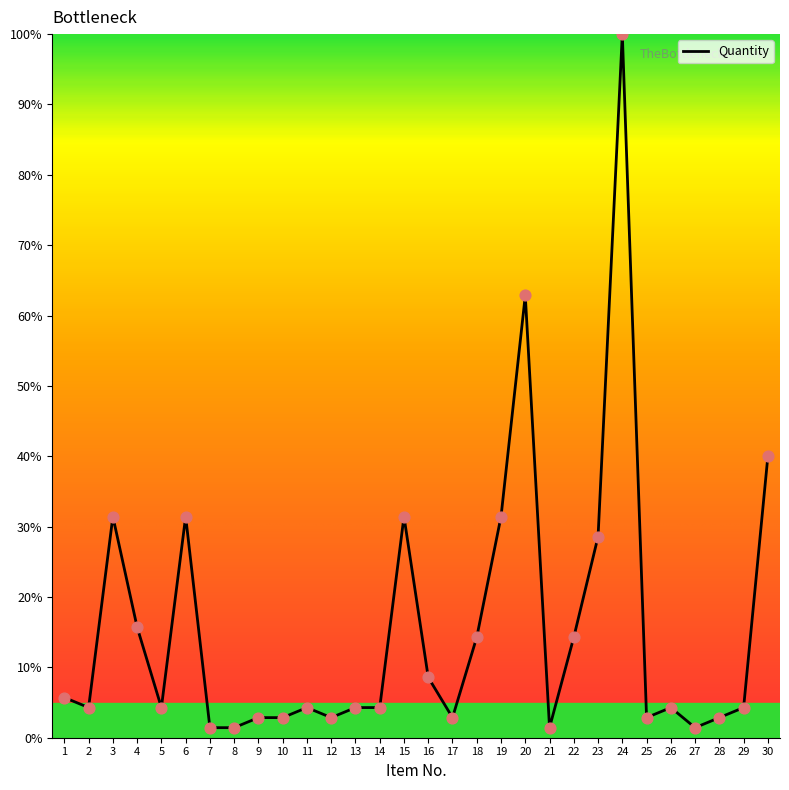

Which has a higher value, 18 or 15?

15